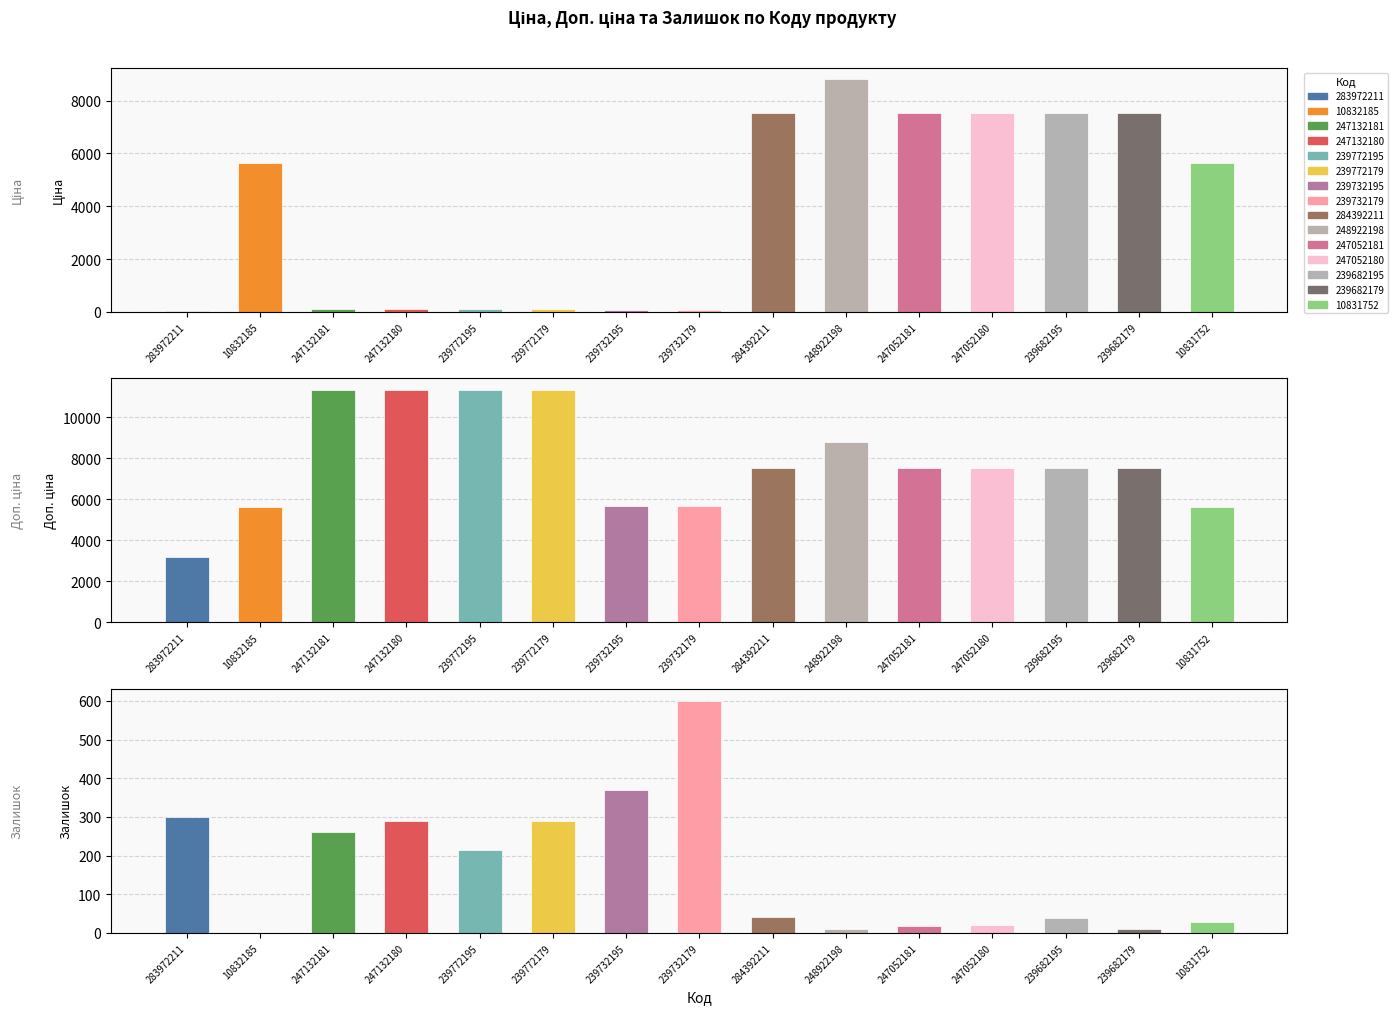

How many groups of bars are there?

15